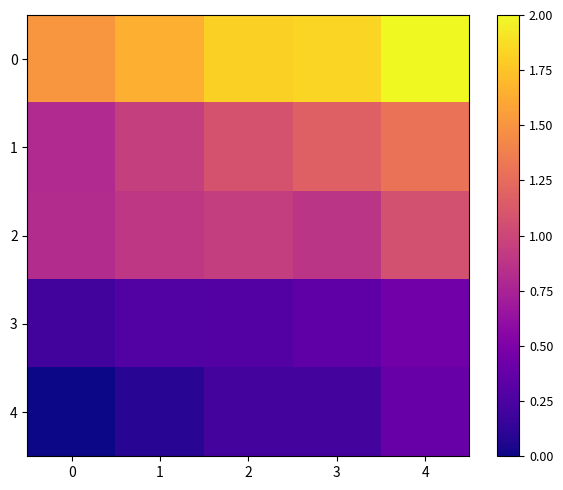

What is the total value across all series at 0?

3.3